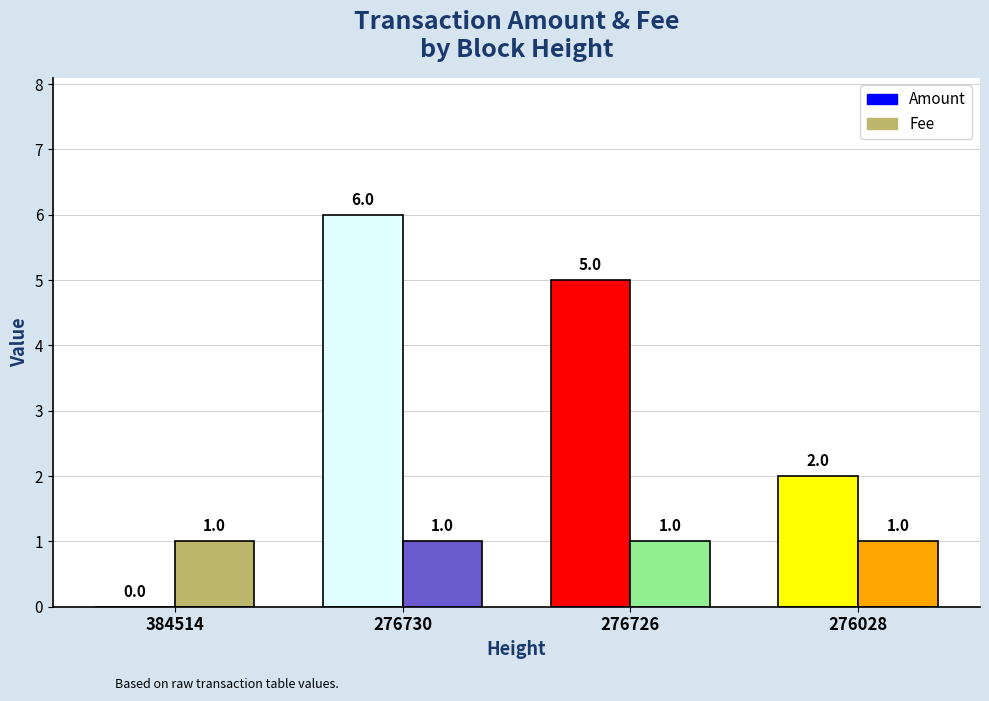

Is it true that Amount equals 10 at 276730?

False